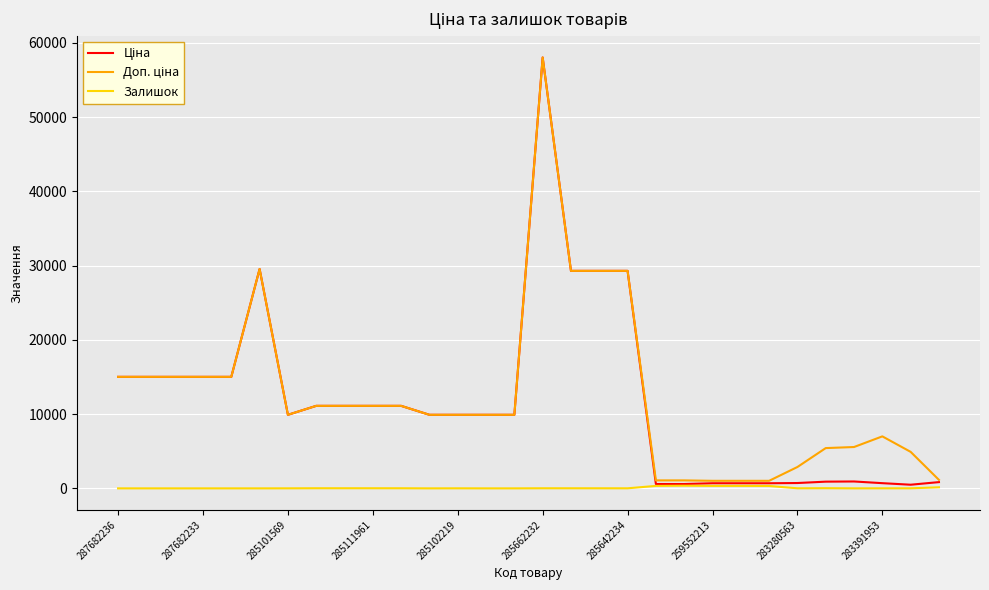

What is the minimum value for Доп. ціна?

1017.8